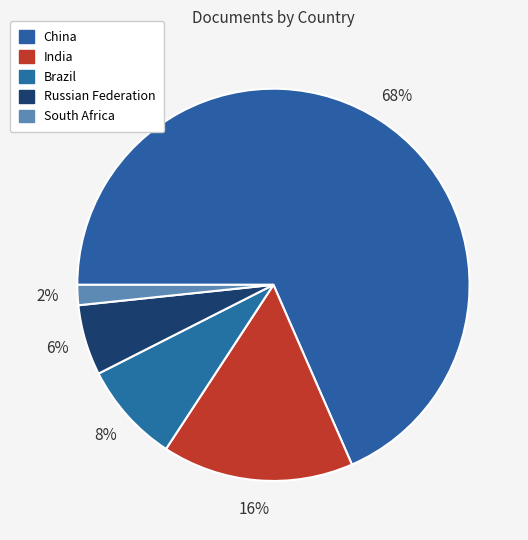

What is the majority slice?

China